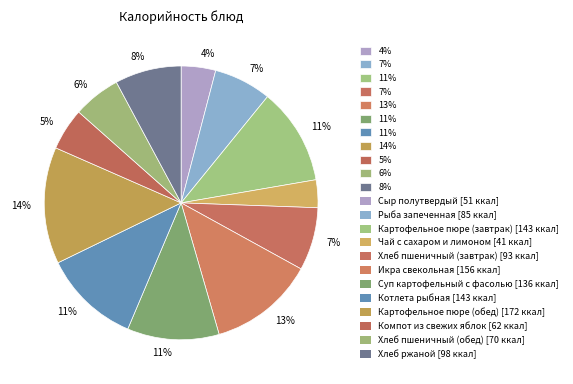

Which slice is the smallest?

Чай с сахаром и лимоном